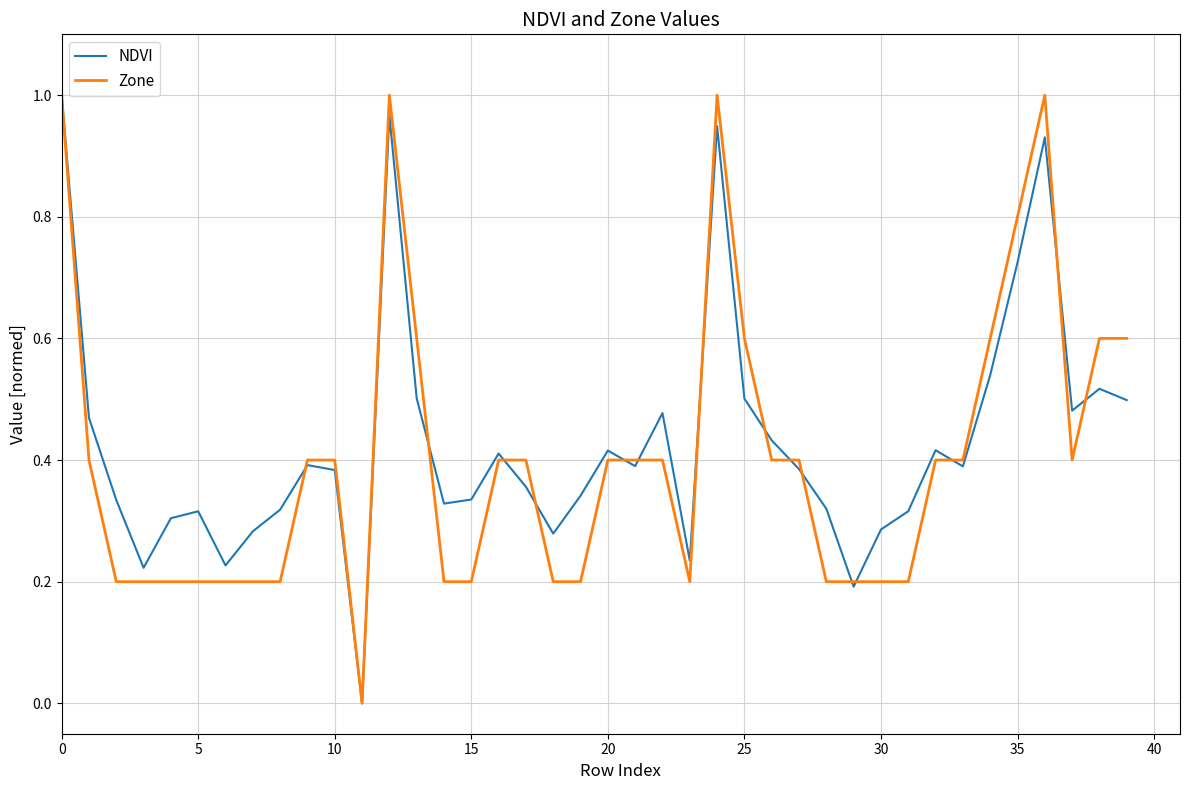

What is the highest value of the Zone series?

1.0